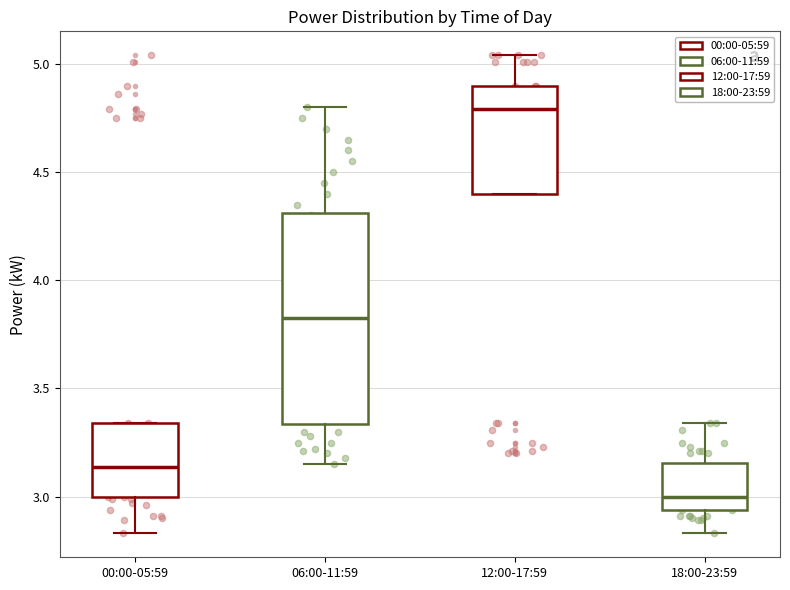

Which box is the tallest, from its lower edge to its upper edge?

06:00-11:59